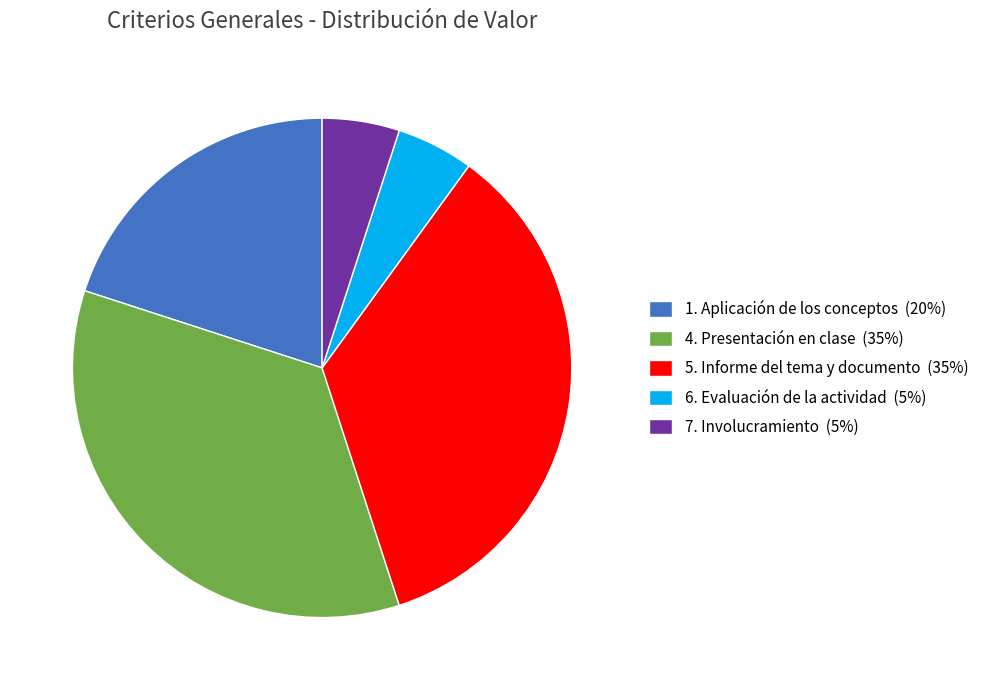

What is the ratio of the value at 1. Aplicación de los conceptos (20%) to the value at 6. Evaluación de la actividad (5%)?

4.0